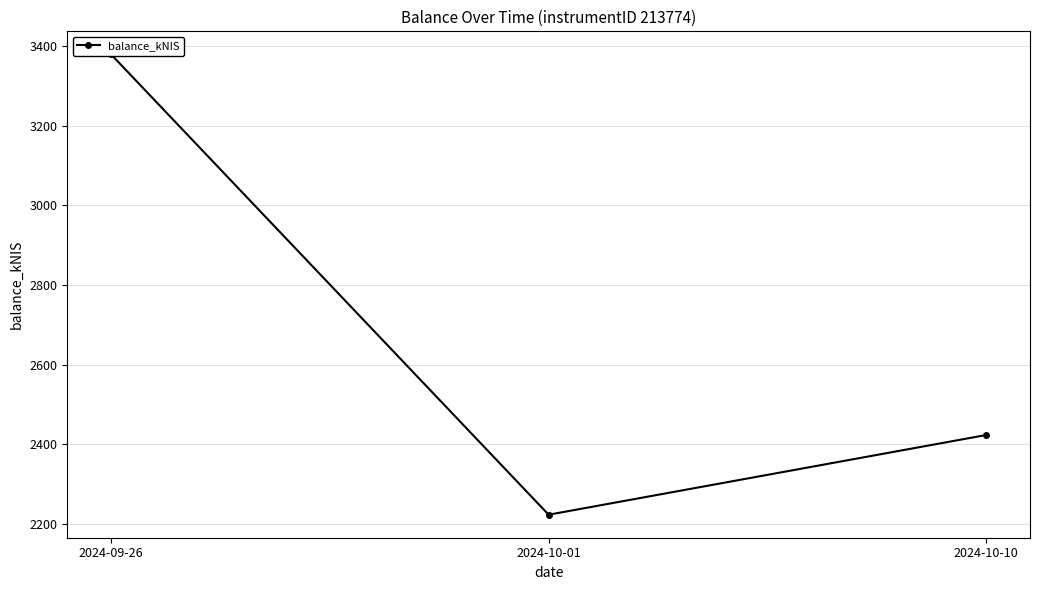

What is the sum of all values?

8026.3